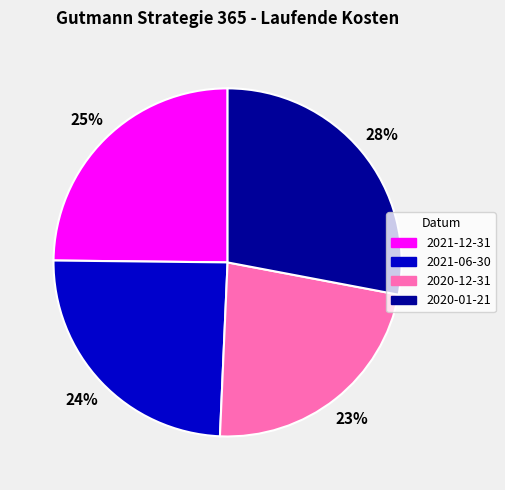

To the nearest percent, what percentage of the pie is 2021-06-30?

24%